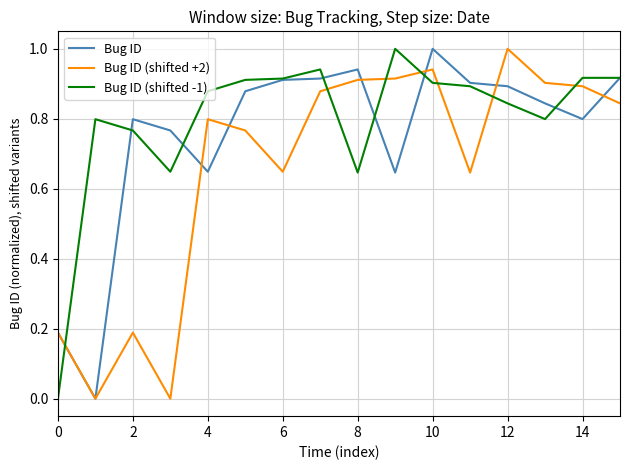

What is the highest value of the Bug ID (shifted +2) series?

1.0